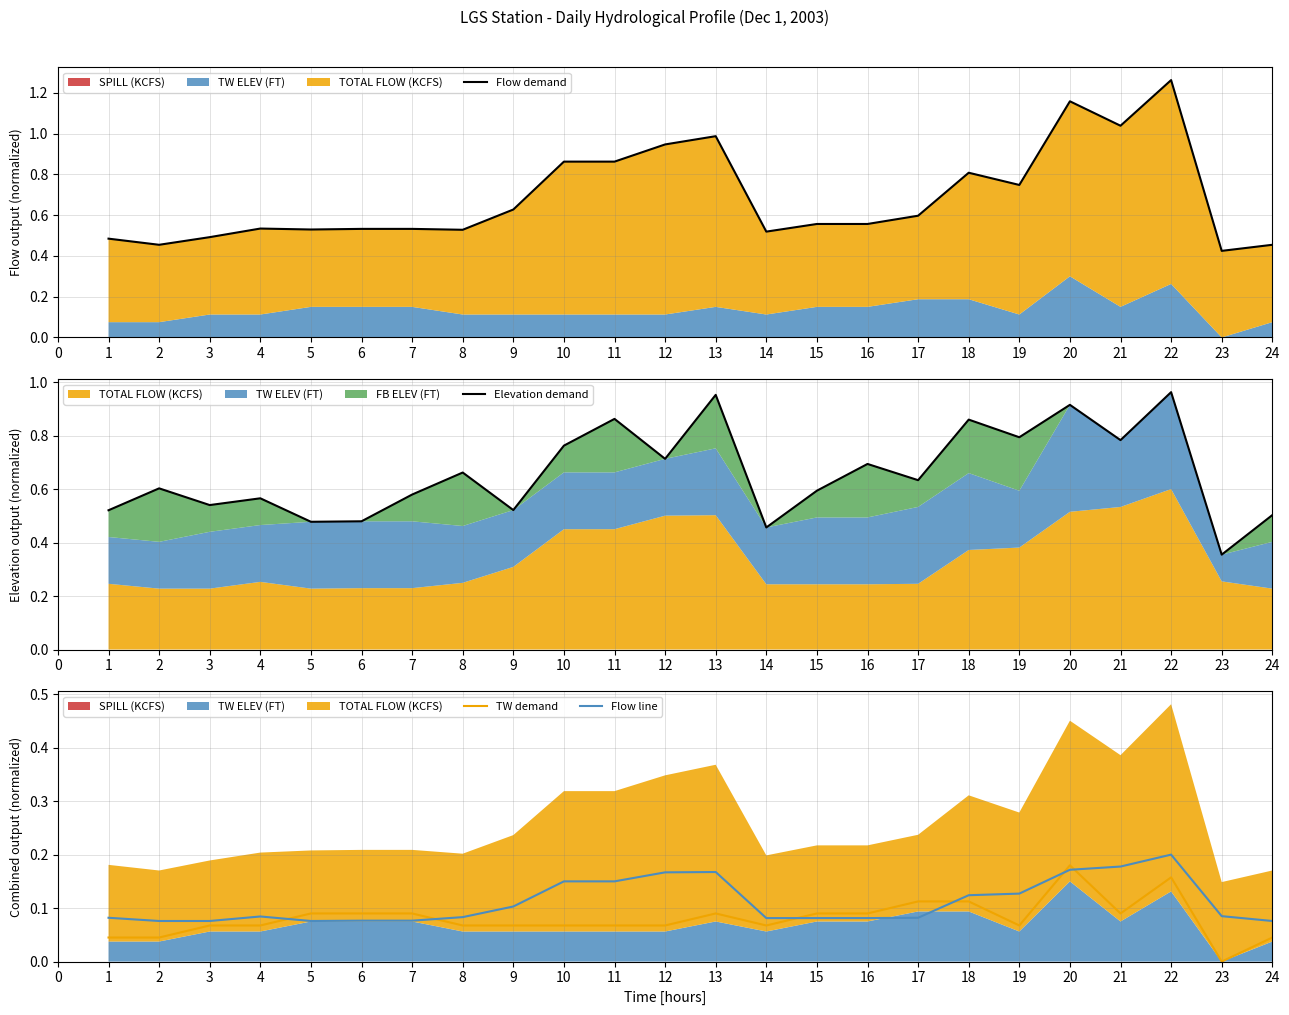

At which category does Flow line reach its first local peak?

4